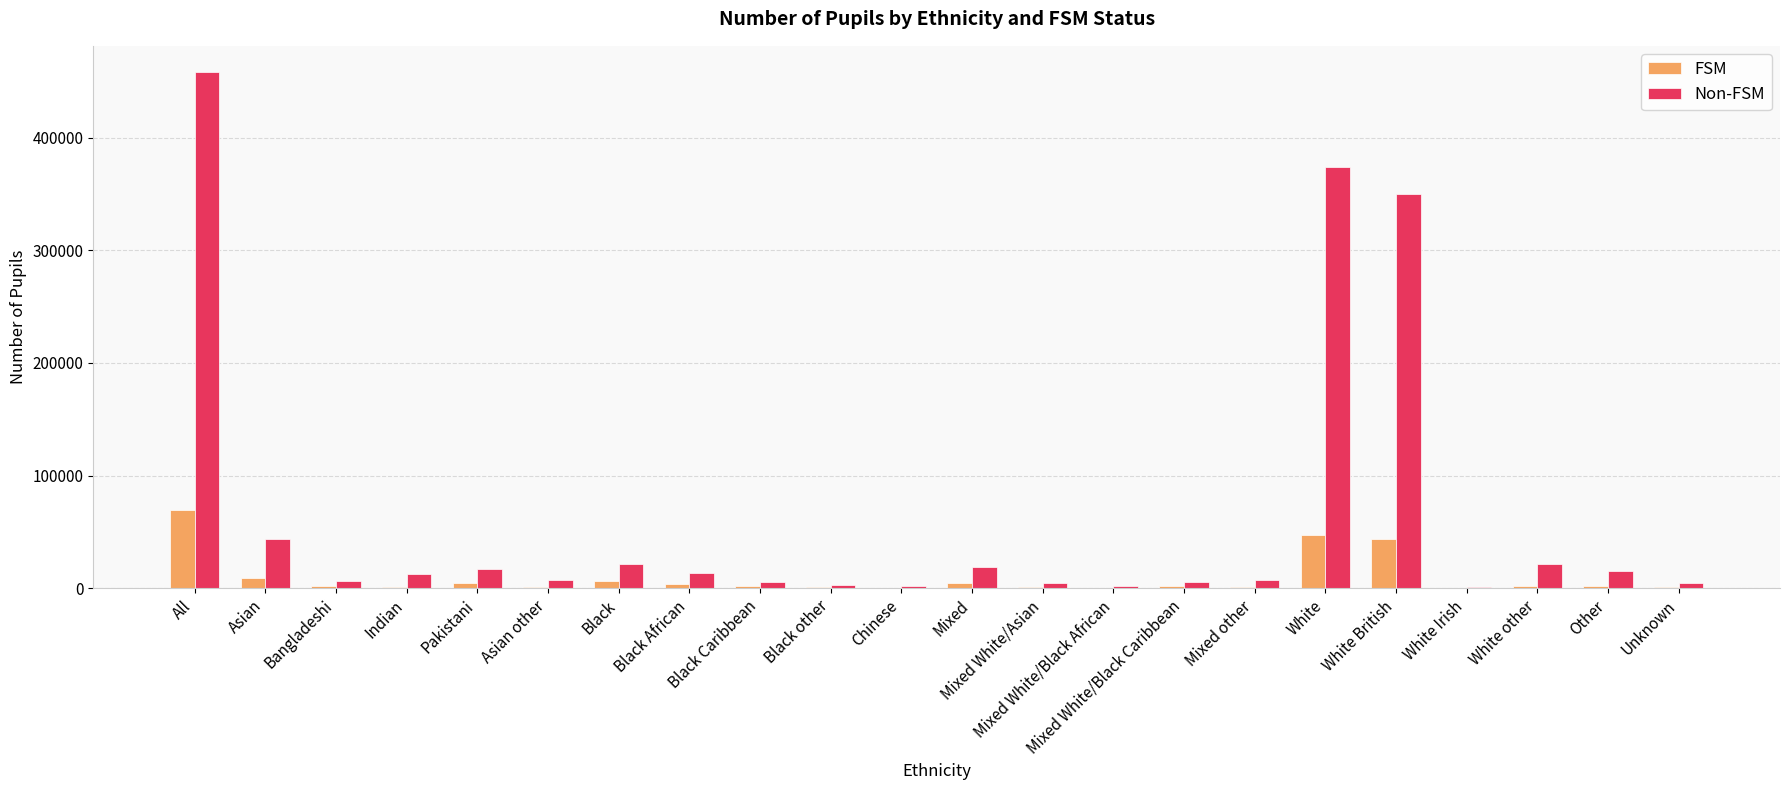

The Non-FSM series shows 43963 at Asian. True or false?

True